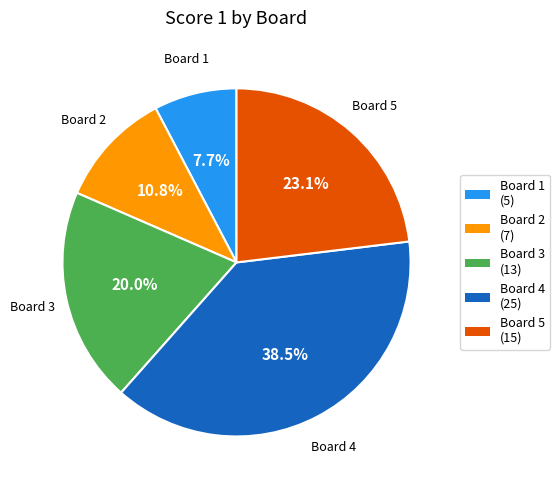

Is there a majority slice in this chart?

No